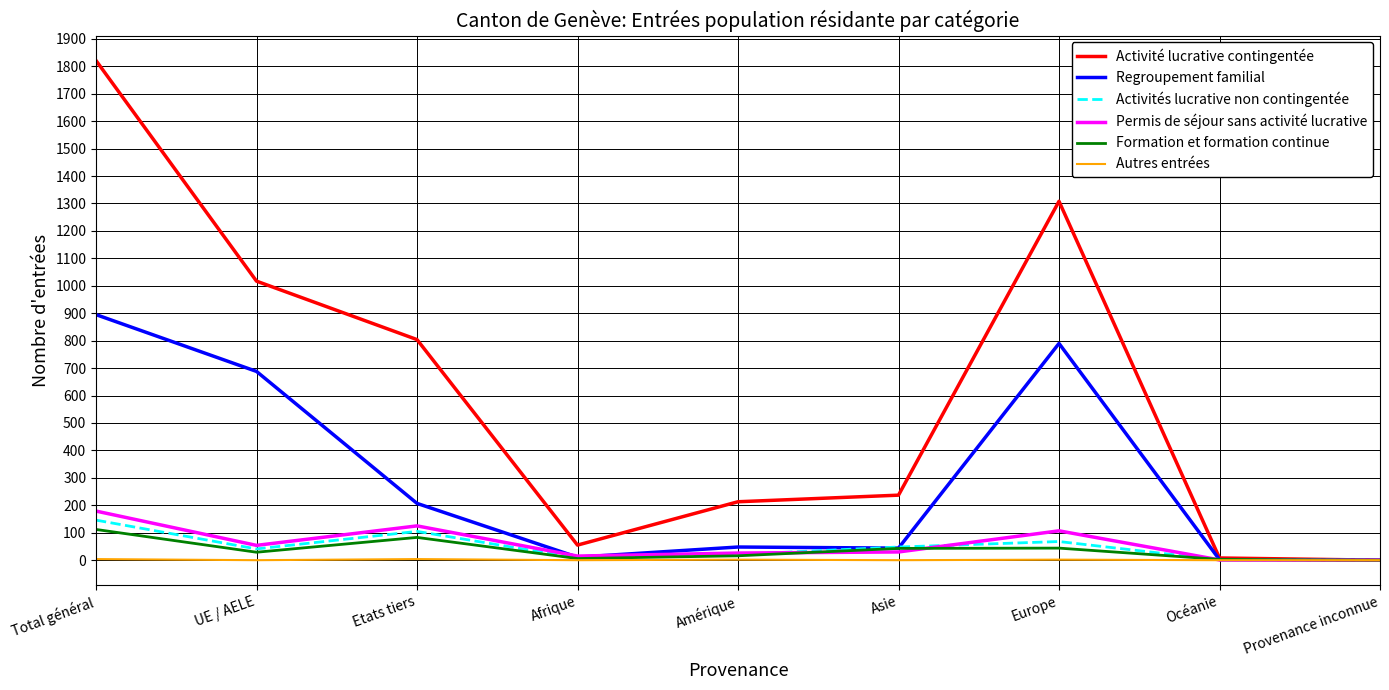

Where is the first local minimum for Formation et formation continue?

UE / AELE